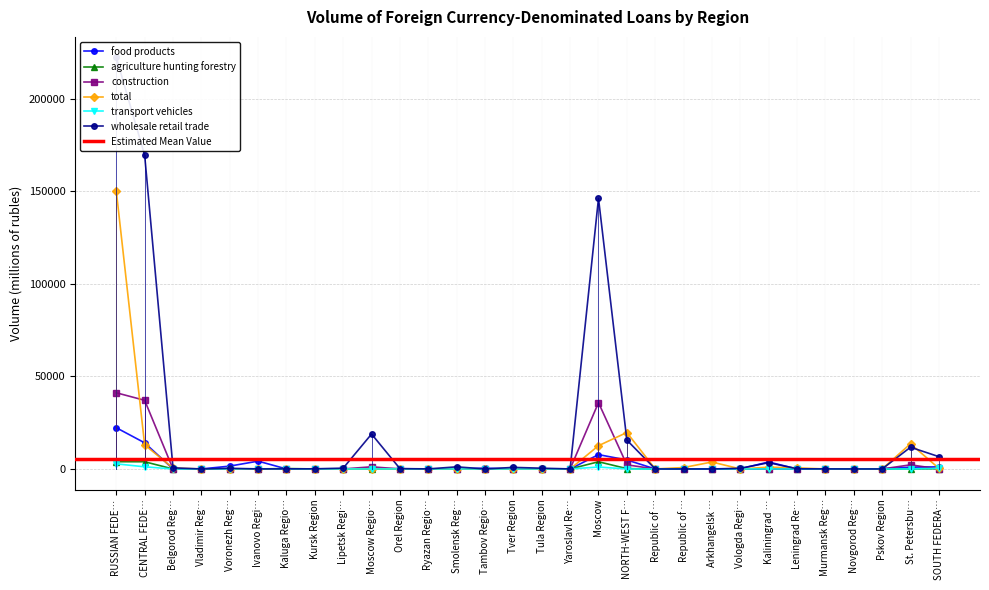

Is it true that wholesale retail trade equals 412 at Tula Region?

True